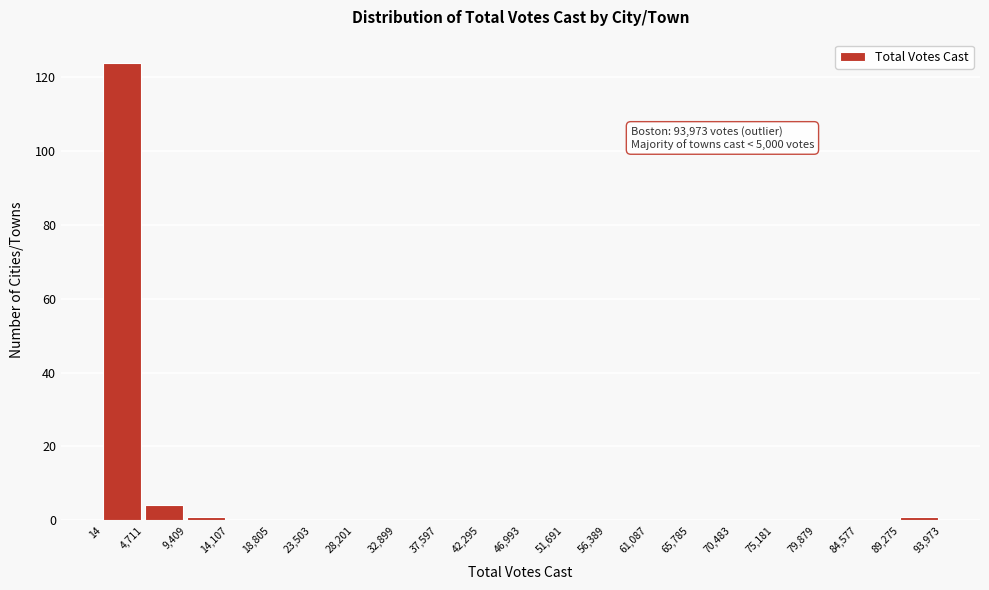

Over which range of the x-axis is the bar tallest?

14 to 4,711